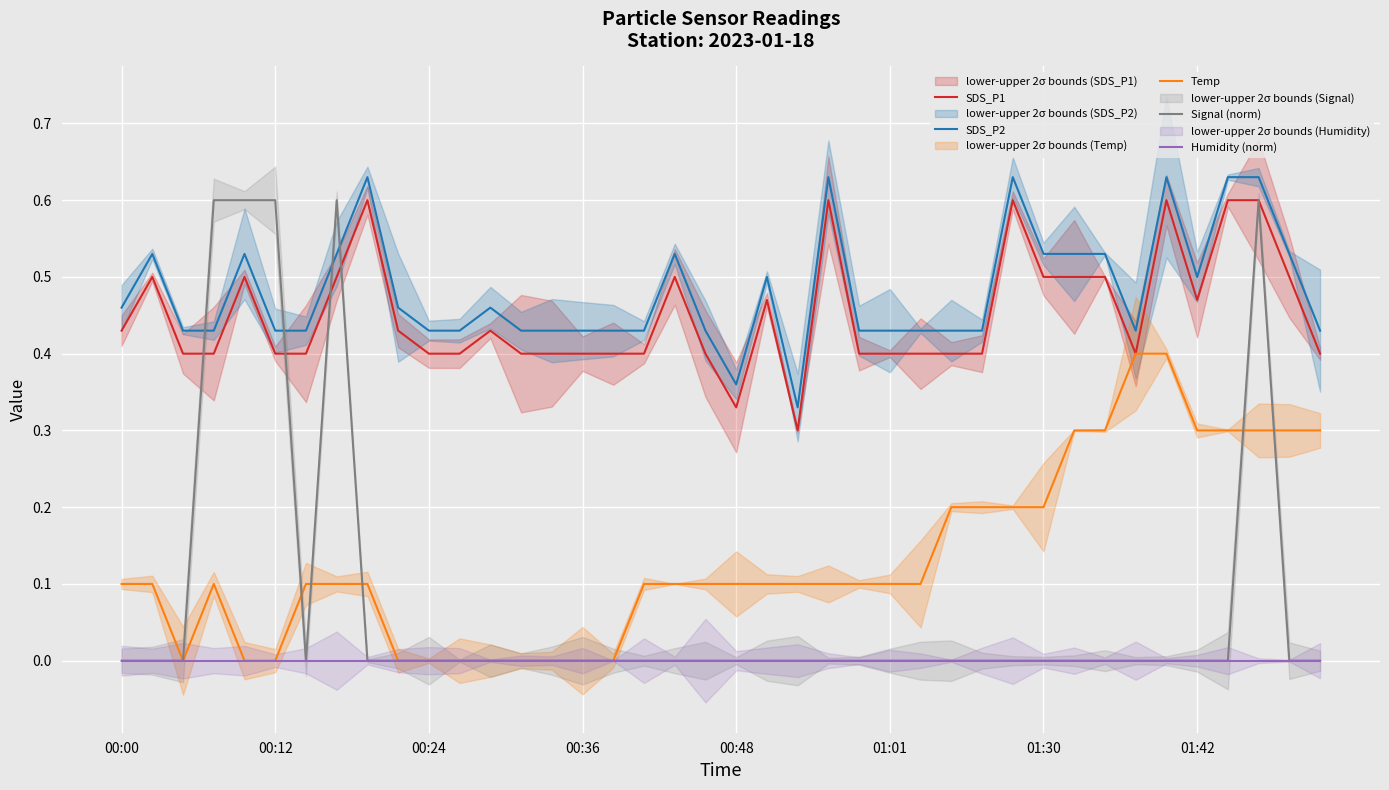

Which series ends up on top after the final intersection of Temp and Signal (norm)?

Temp